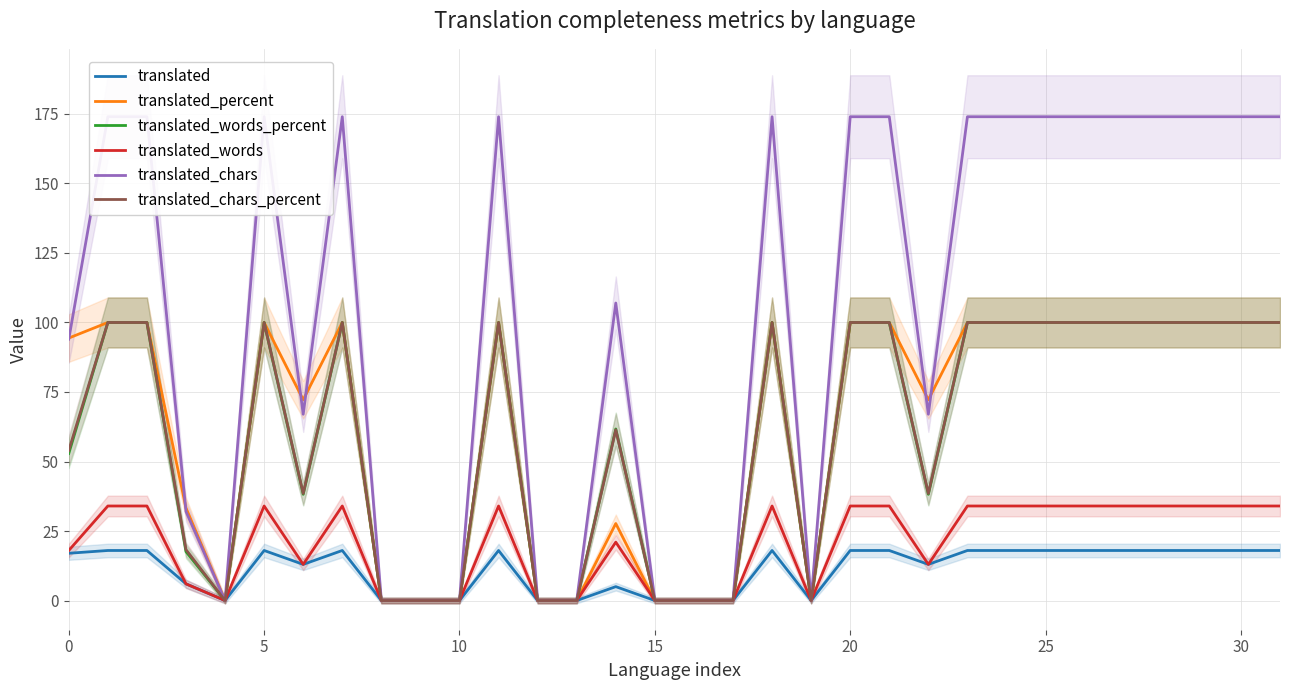

Rank the series at 13 from highest to lowest value.

translated, translated_percent, translated_words_percent, translated_words, translated_chars, translated_chars_percent